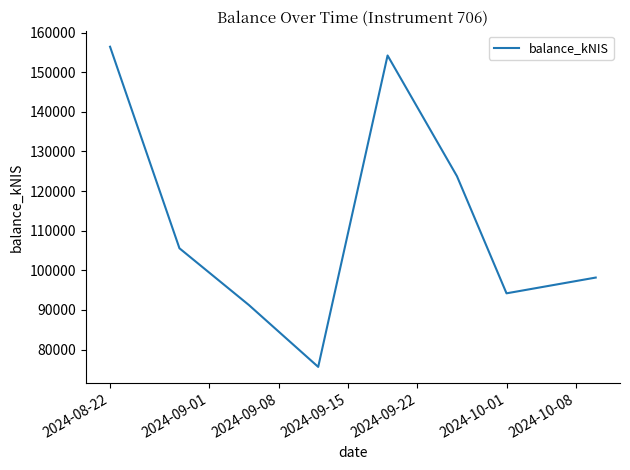

What is the sum of all values?

899240.0